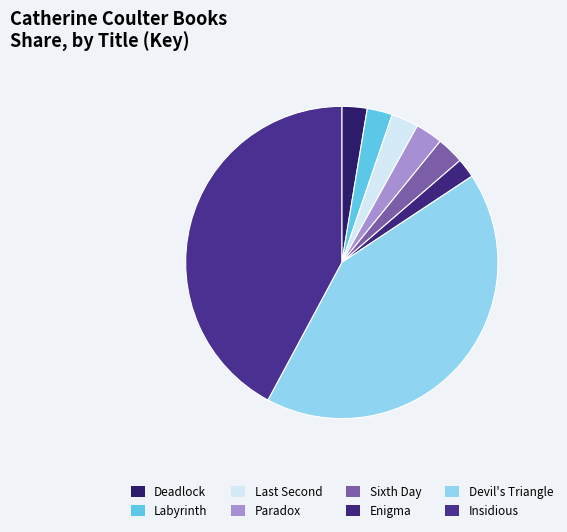

To the nearest percent, what portion does Sixth Day represent?

3%